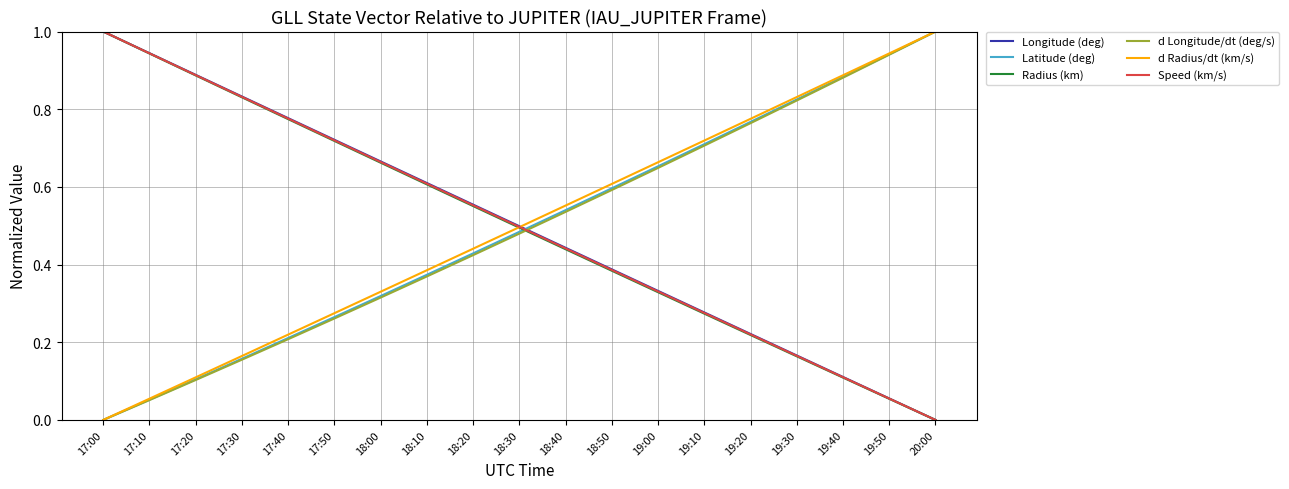

How many positive values does the d Longitude/dt (deg/s) series have?

18